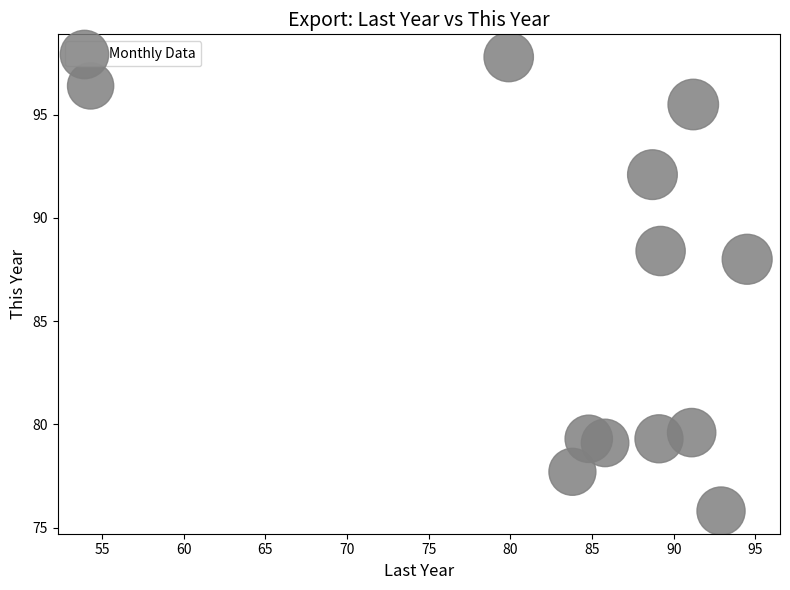

What is the range of X values (max minus min)?

40.2